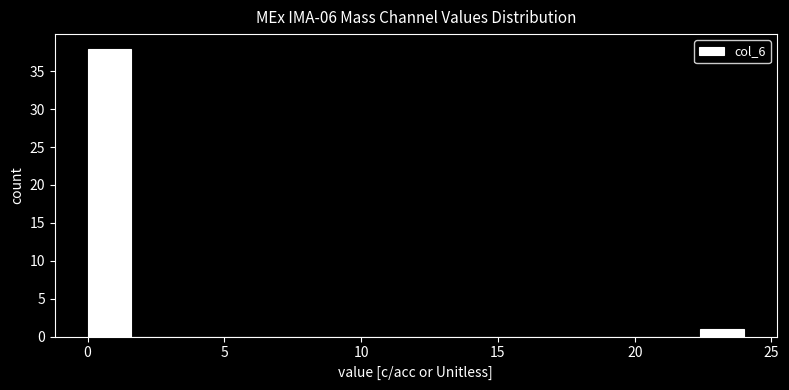

Read against the x-axis, roughly where is the centre of the tallest bar?

1.0